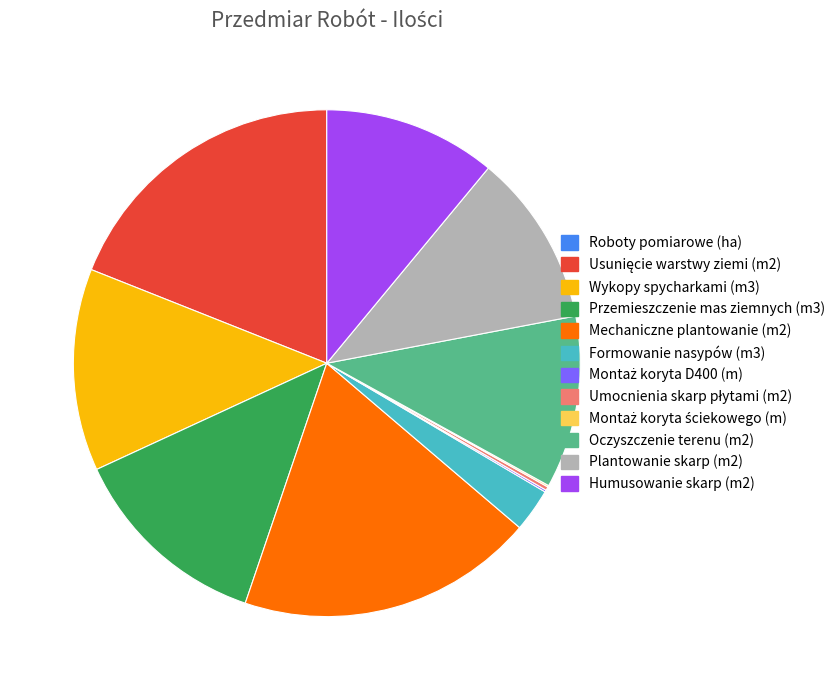

Which has a higher value, Wykopy spycharkami (m3) or Humusowanie skarp (m2)?

Wykopy spycharkami (m3)